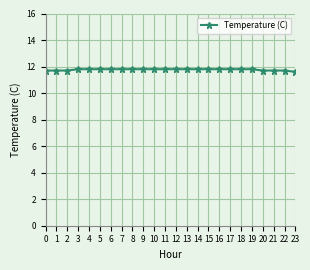

What is the change in value from 1 to 15?

+0.1